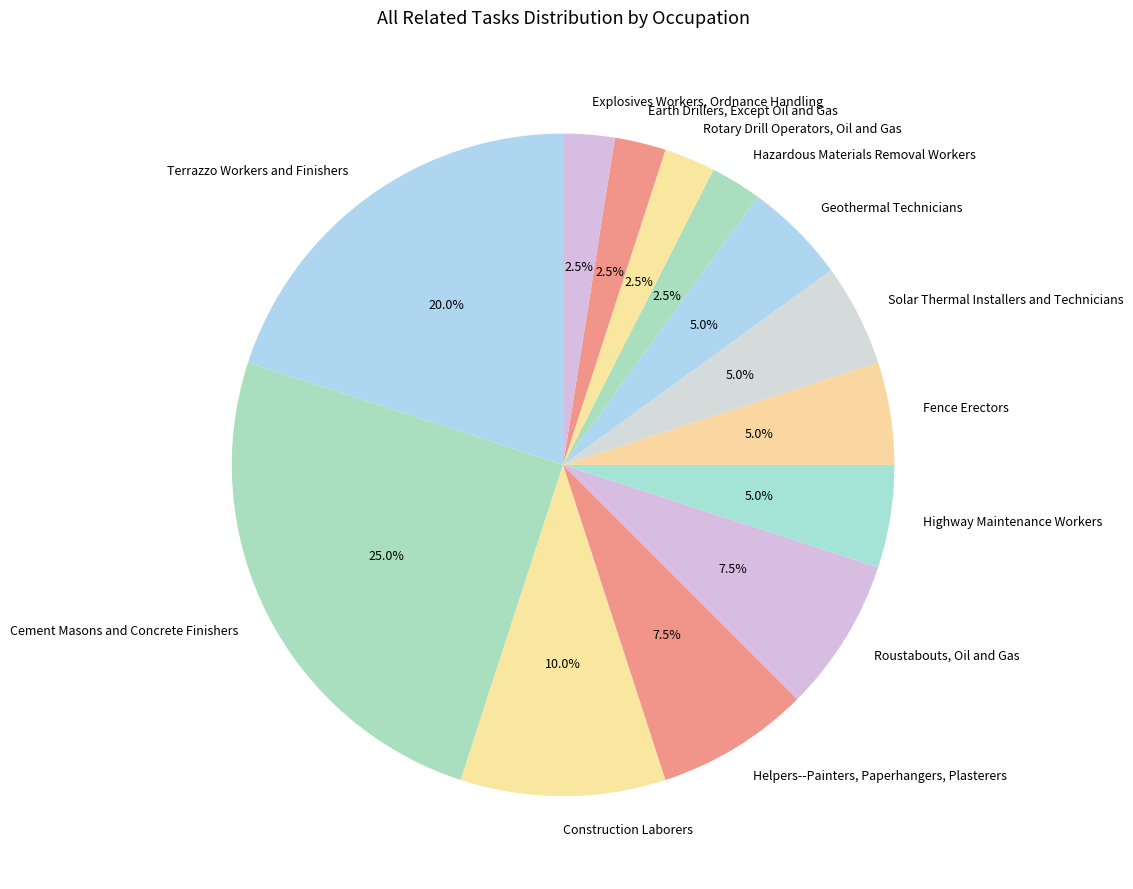

Combined, do Construction Laborers and Roustabouts, Oil and Gas account for over 50%?

No